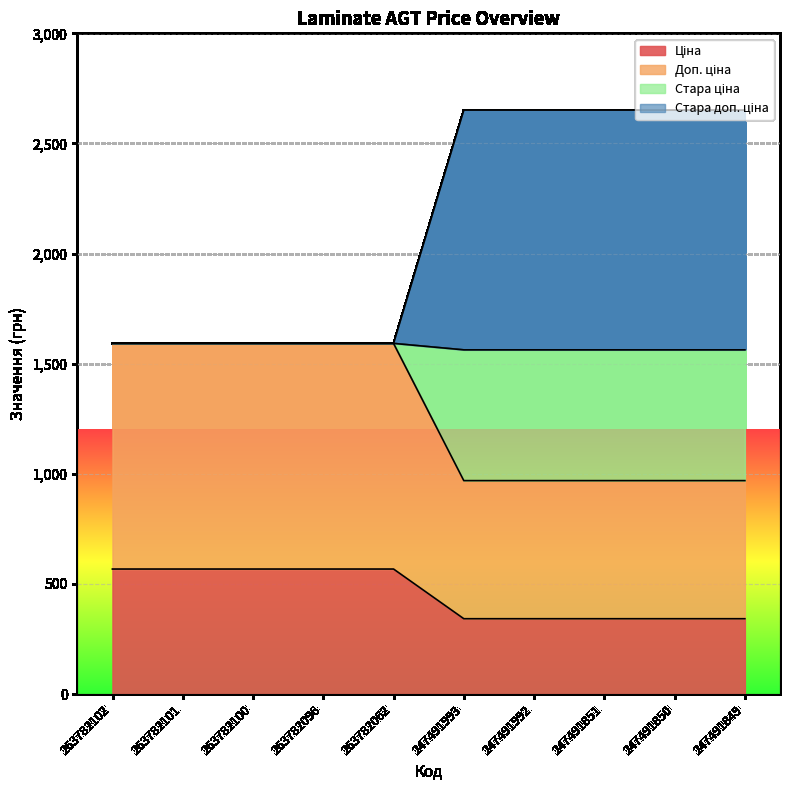

True or false: Стара доп. ціна and Ціна intersect in this chart.

False